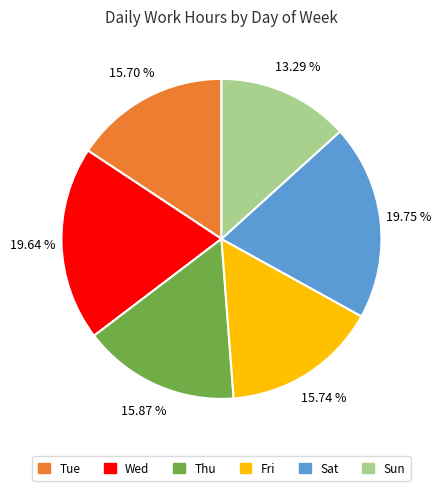

Does any single category account for the majority?

No